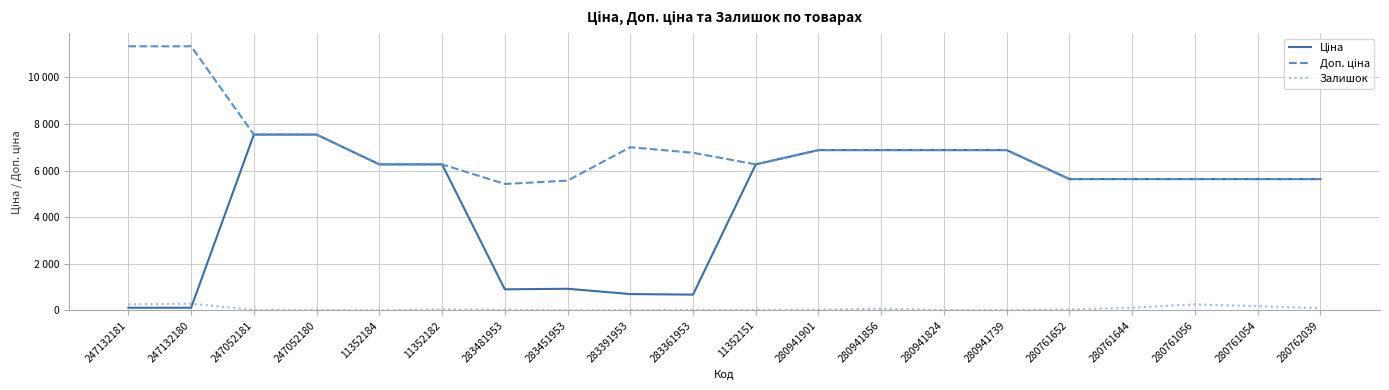

Which series has the largest total across all categories?

Доп. ціна